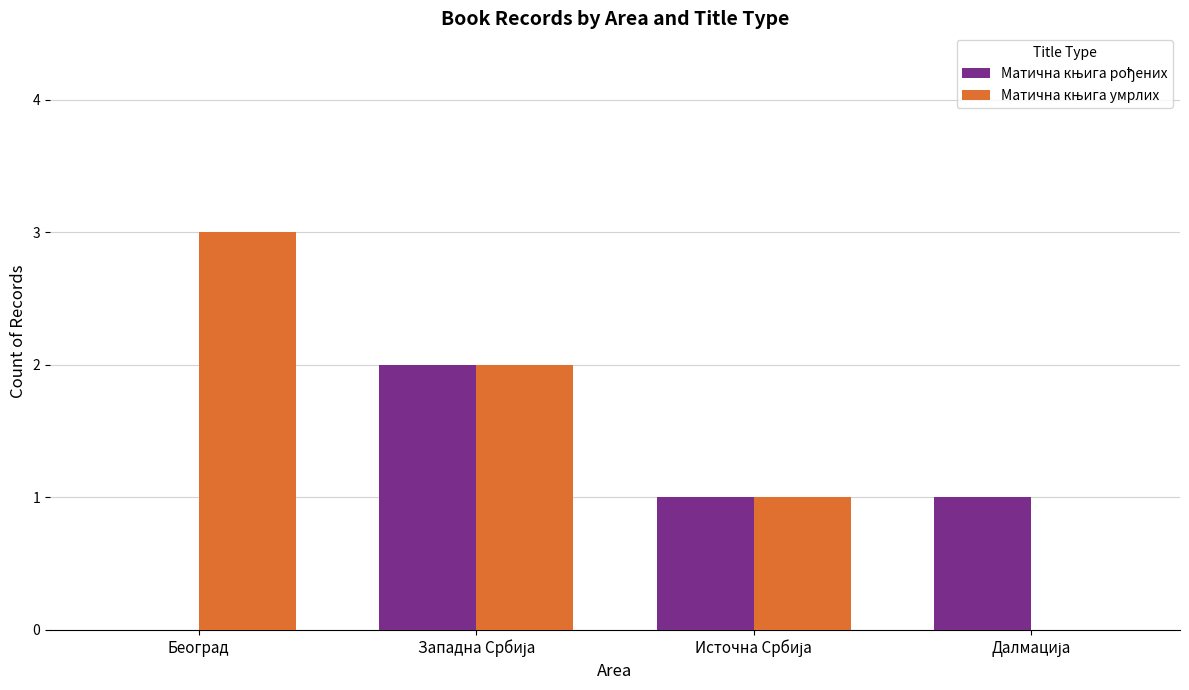

True or false: Матична књига умрлих has a value of 2 at Западна Србија.

True